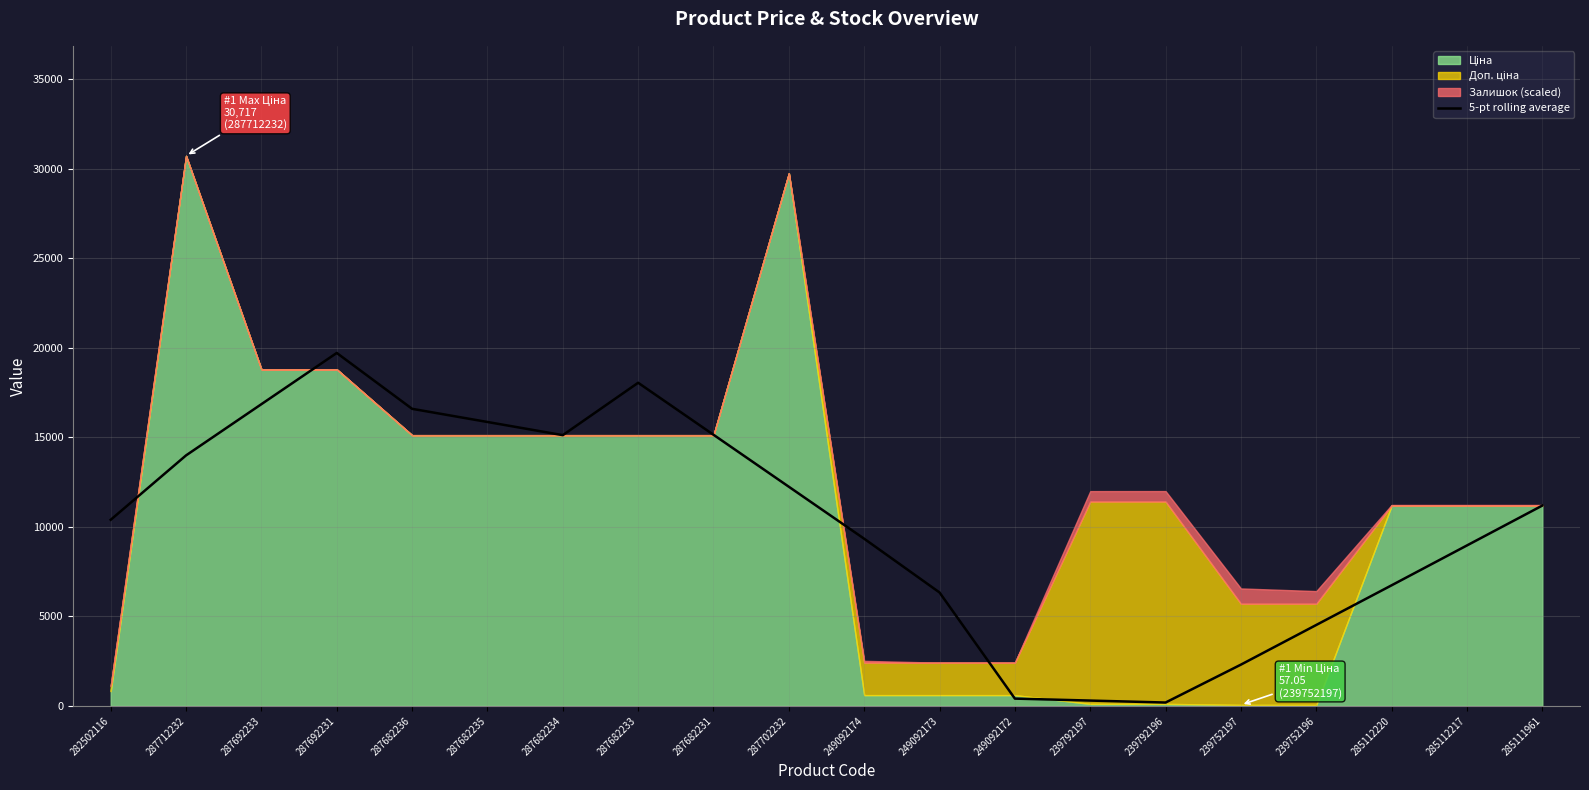

The value of 5-pt rolling average at 249092173 is 3633.2. True or false?

False